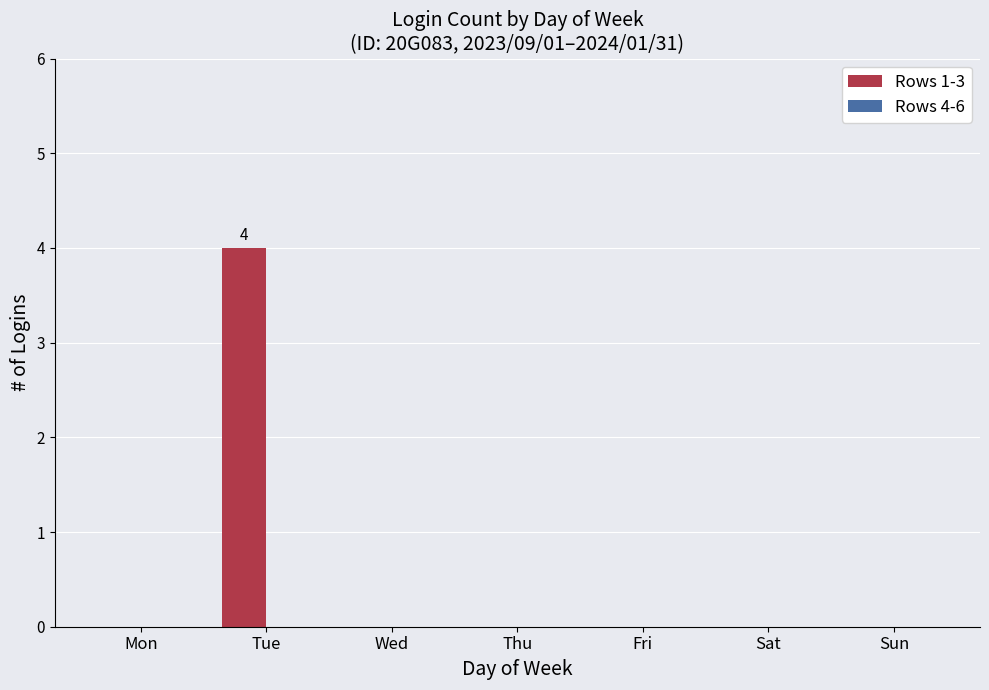

Are the bars horizontal?

No